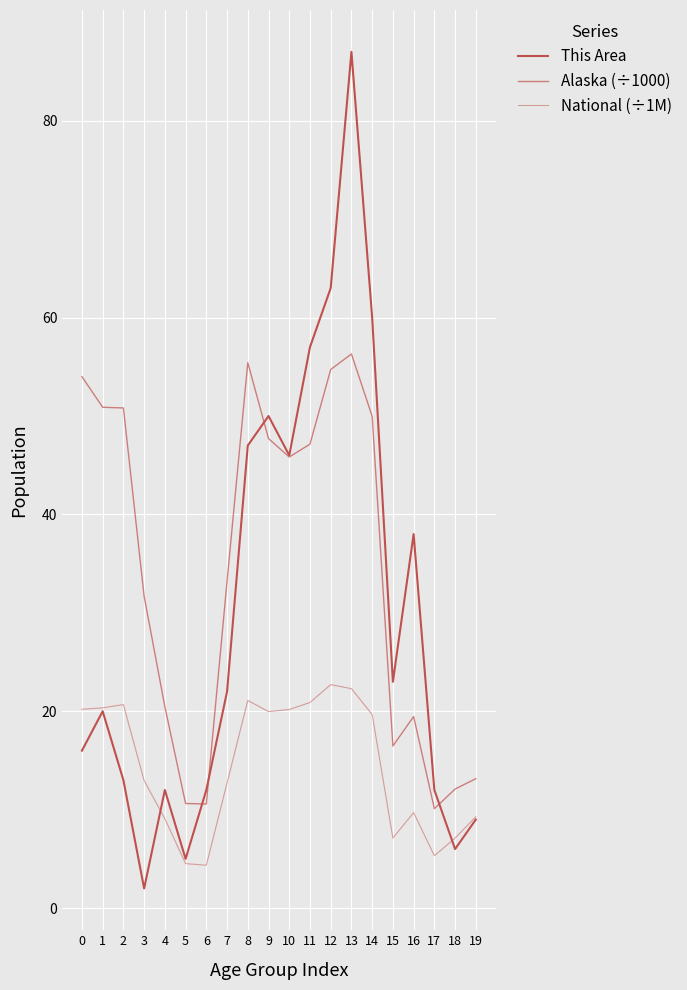

Is it true that National (÷1M) equals 20.9 at 11?

True